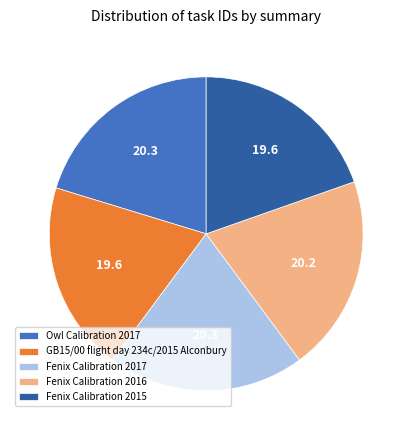

Which has a higher value, GB15/00 flight day 234c/2015 Alconbury or Owl Calibration 2017?

Owl Calibration 2017